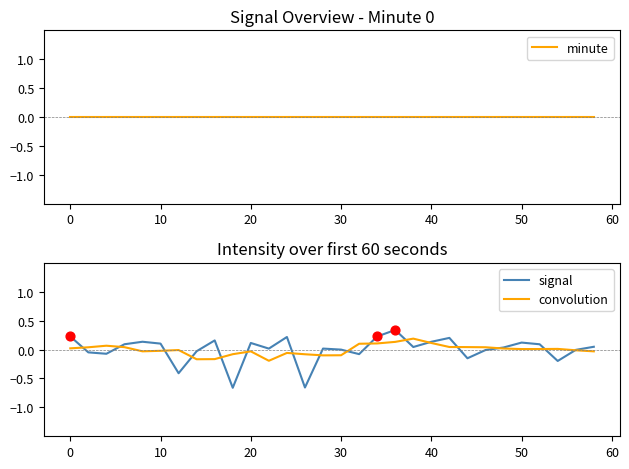

At how many categories does at least one series exceed 0?

24